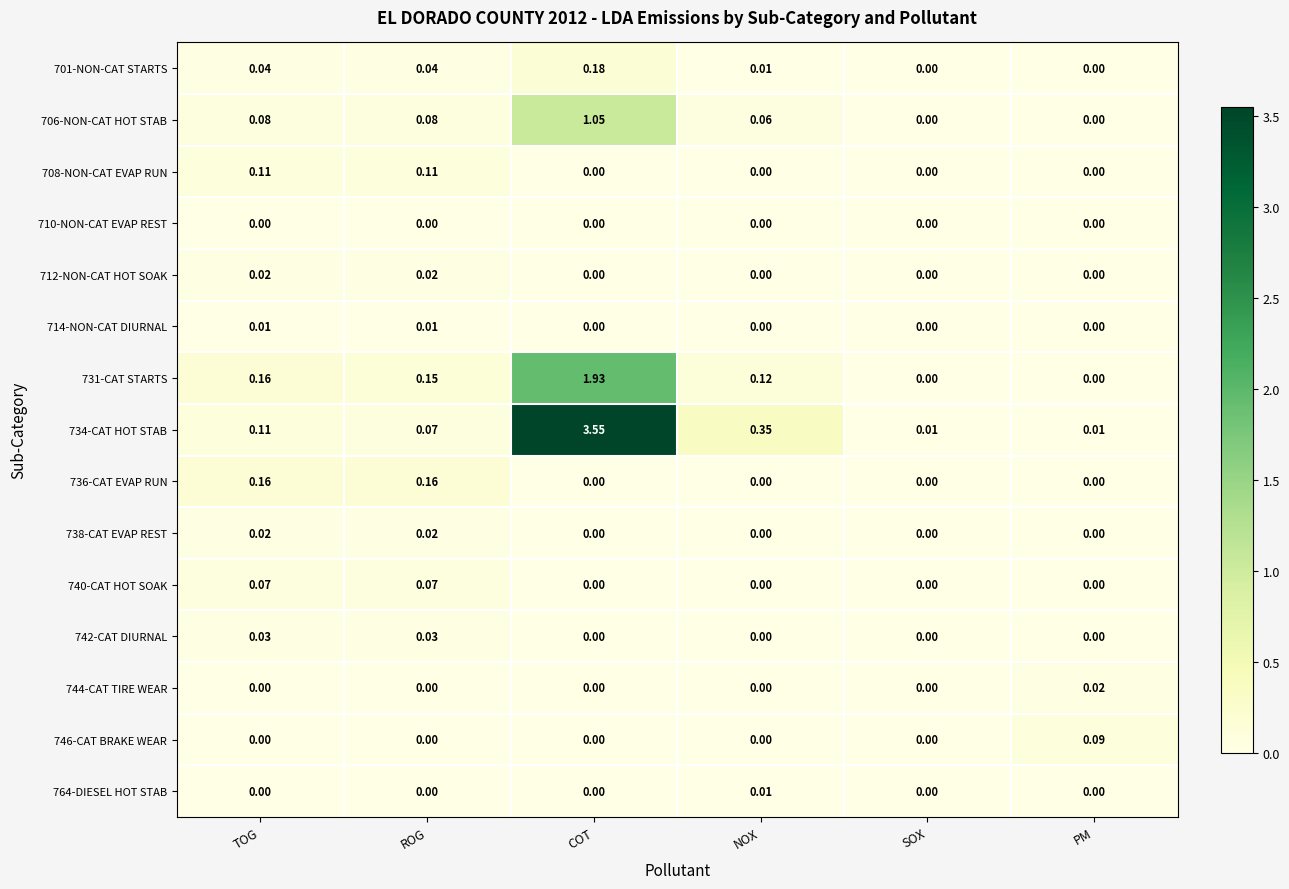

At which category is the sum across all series the highest?

COT